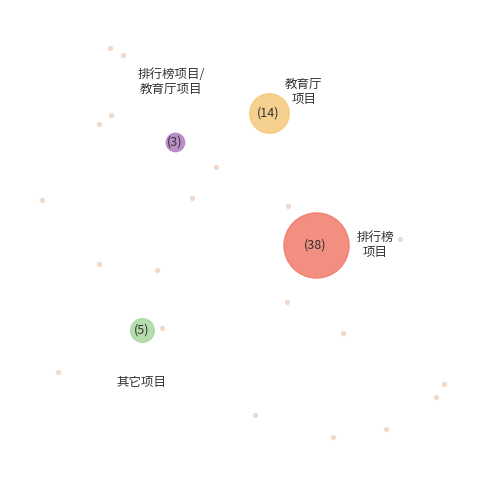

Which category accounts for the majority?

排行榜项目